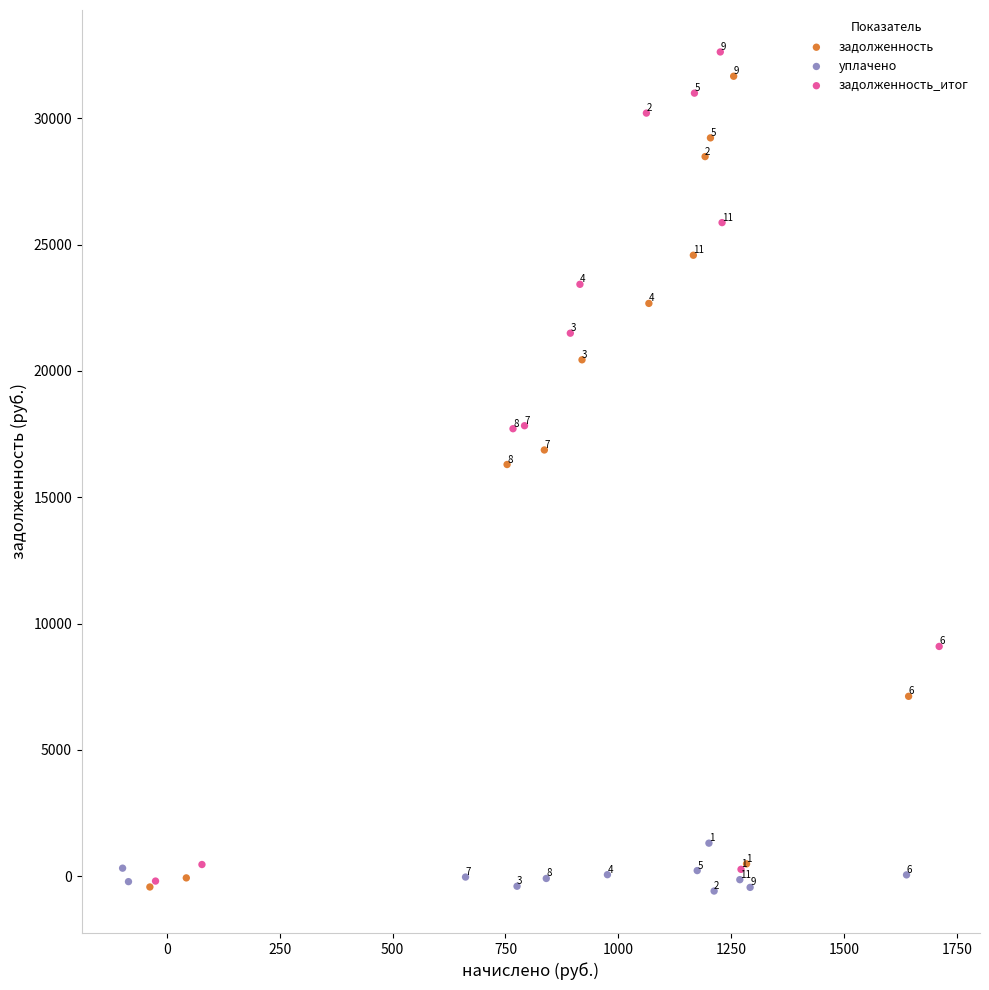

Which series has the widest spread of Y values?

задолженность_итог